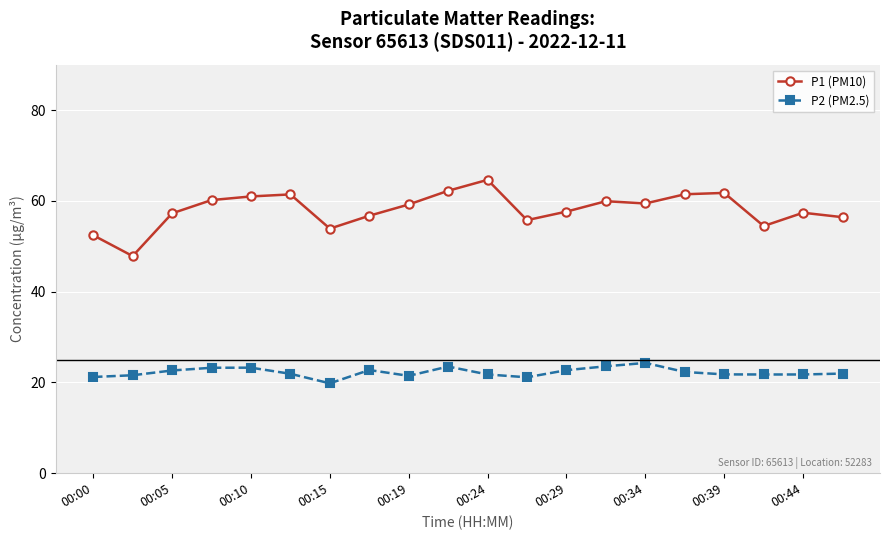

True or false: P2 (PM2.5) has more than 1 interior local peaks.

True